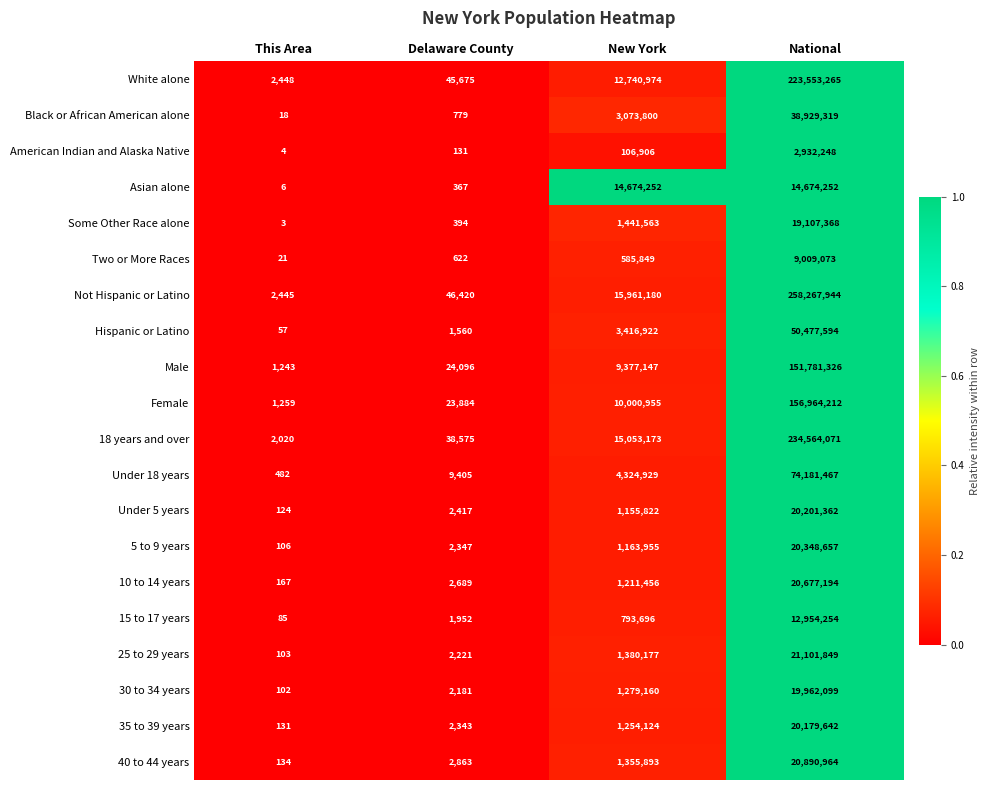

What value does the Not Hispanic or Latino series have at New York, to the nearest 100?

15961200